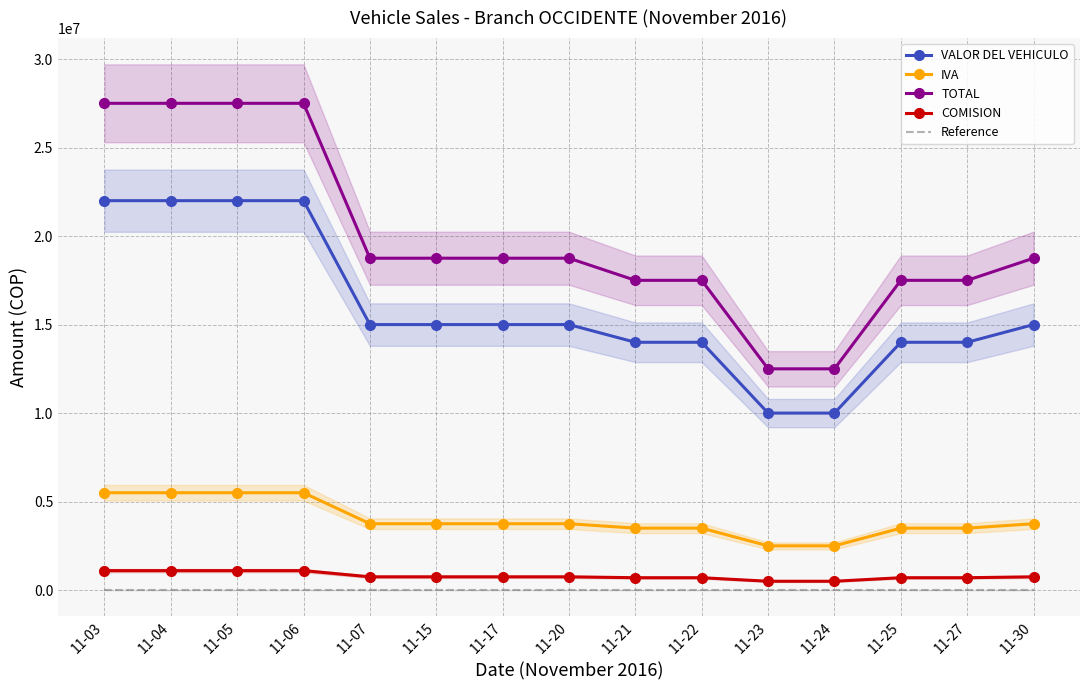

What is the minimum value for VALOR DEL VEHICULO?

10000000